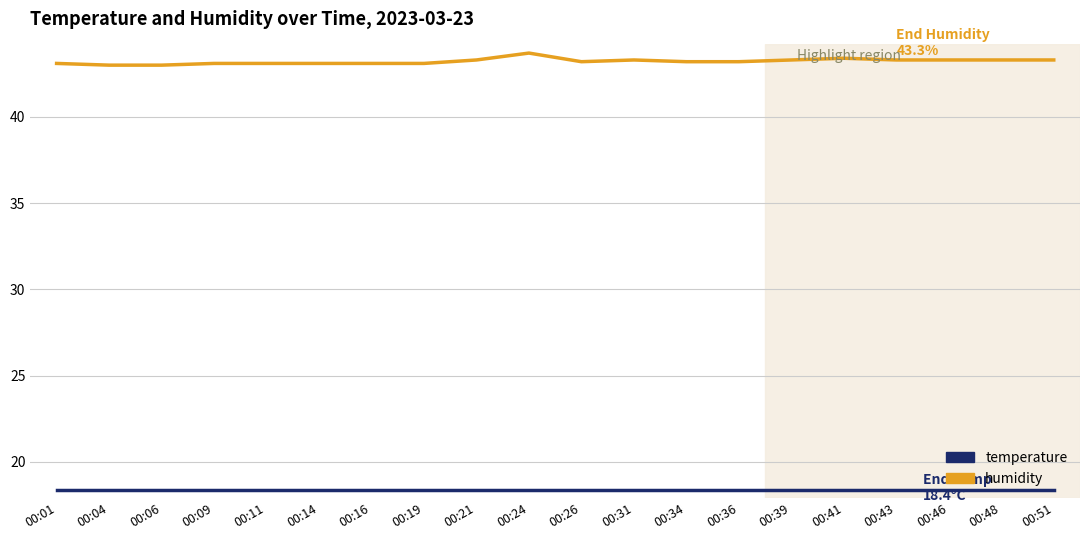

Is the value of humidity at 00:01 greater than the value of temperature at 00:11?

Yes